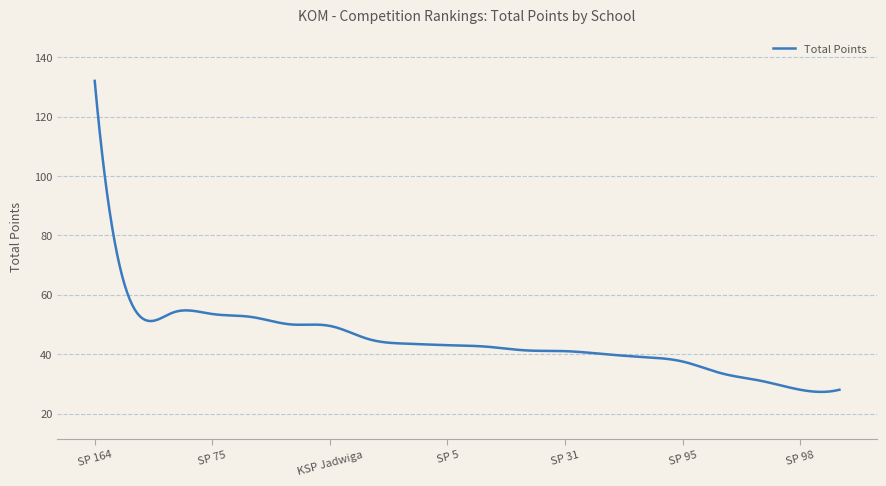

What is the sum of all values?

13423.6